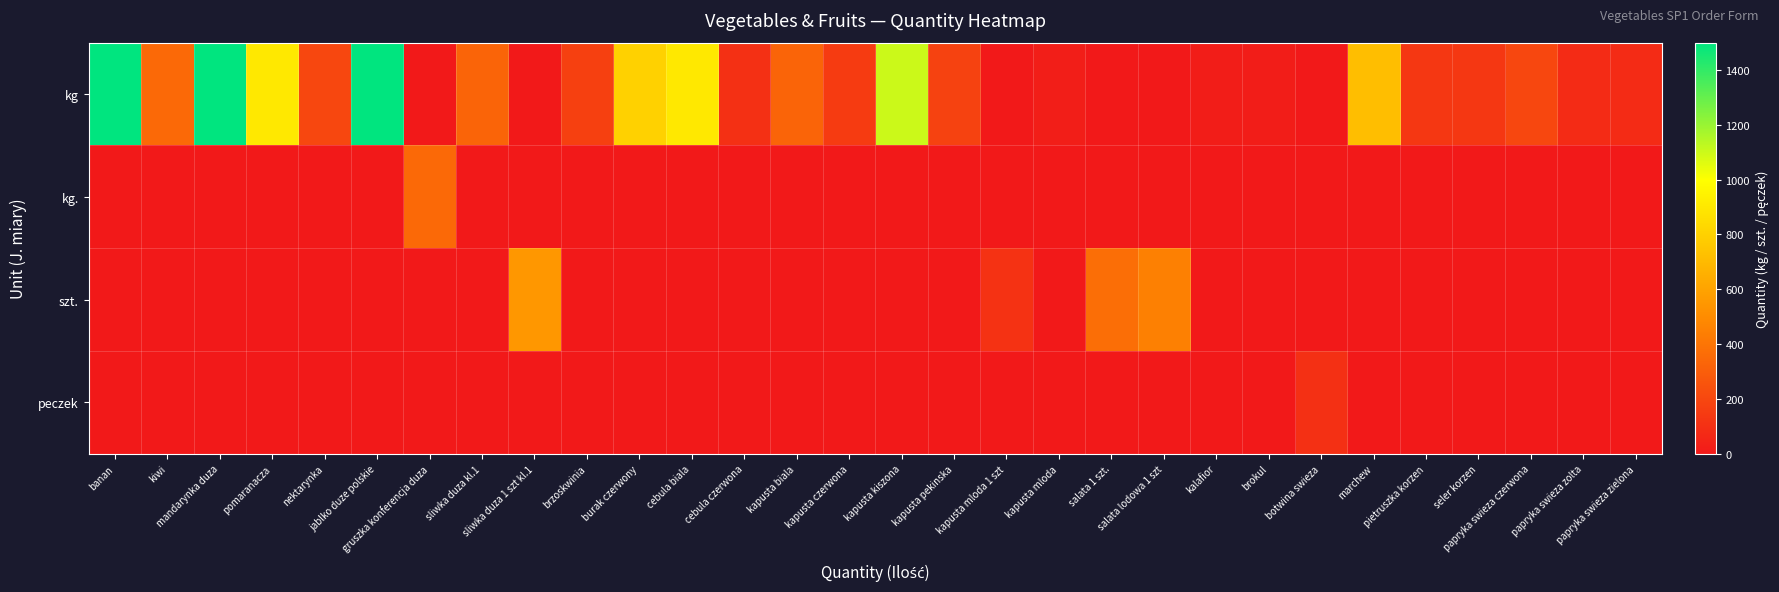

List the series in order of their peak value, highest first.

kg, szt., kg., peczek